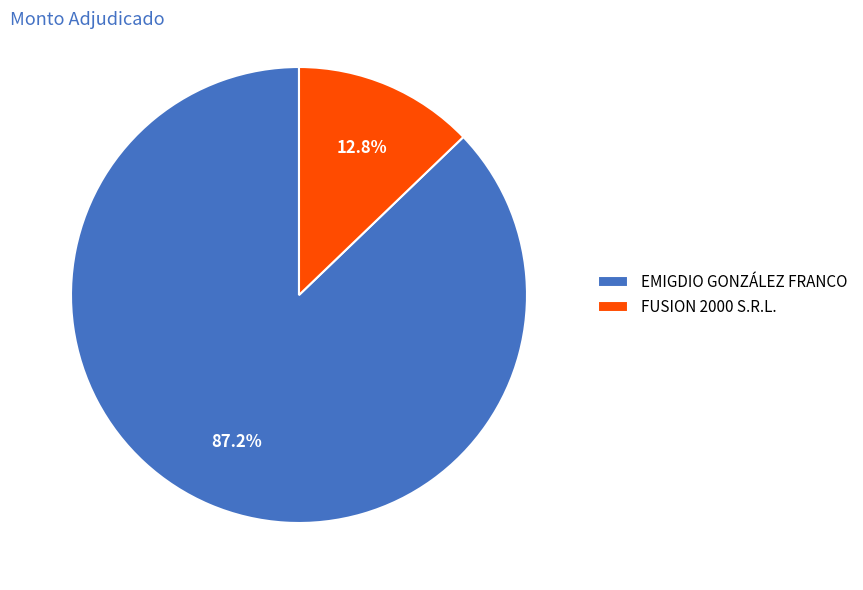

Count the number of slices in the pie.

2